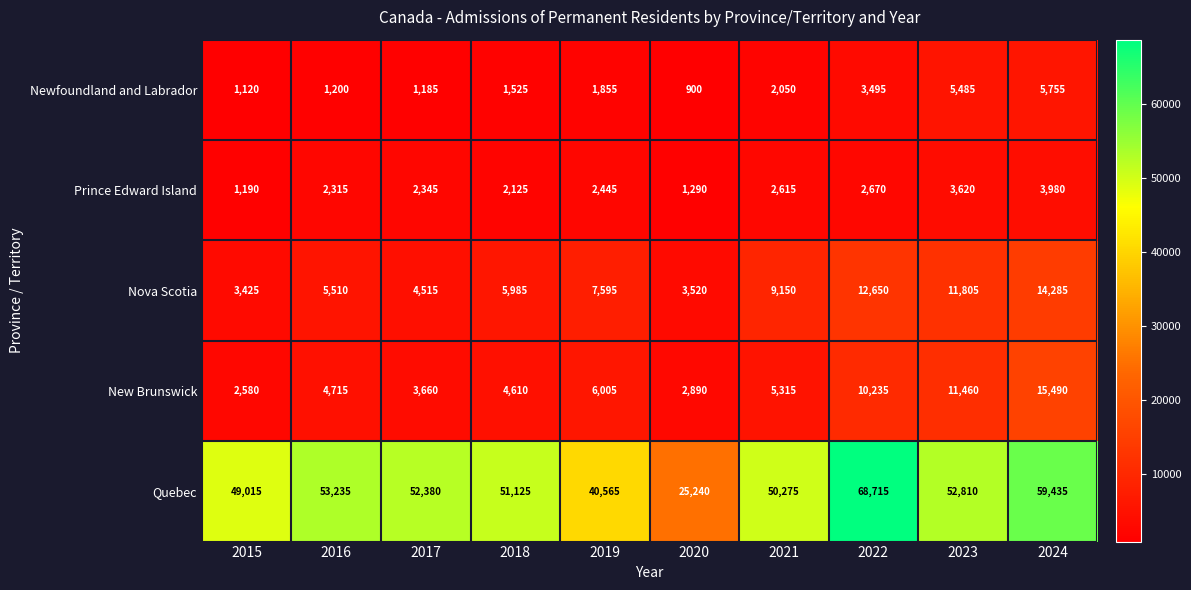

At which label is Quebec closest to 46977?

2015